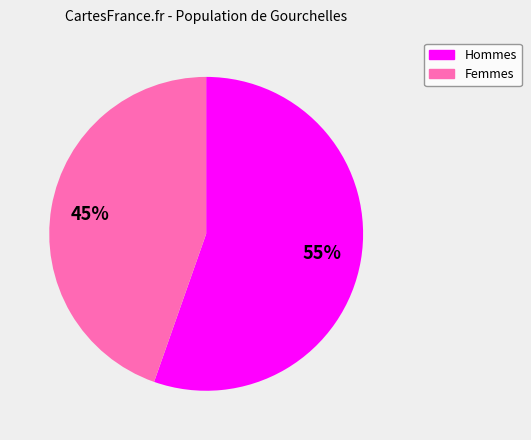

To the nearest percent, what is the average slice percentage?

50%